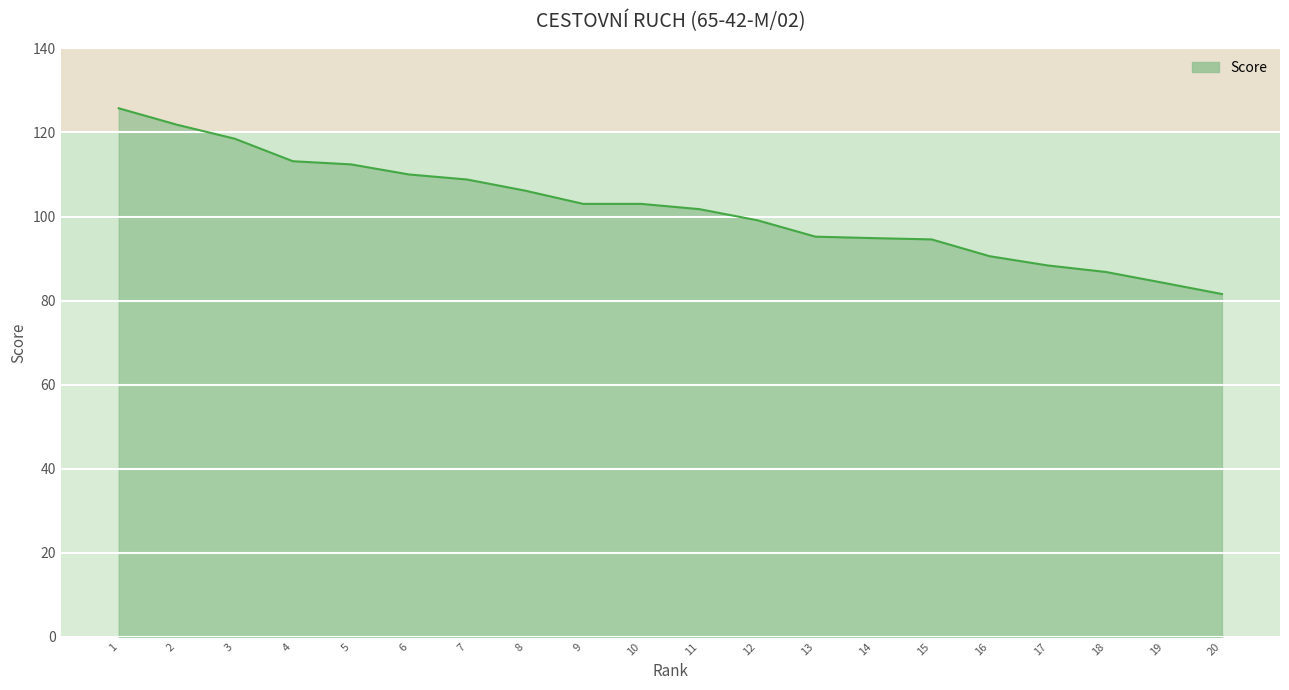

Approximately how many times larger is the value at 6 compared to 16?

1.2